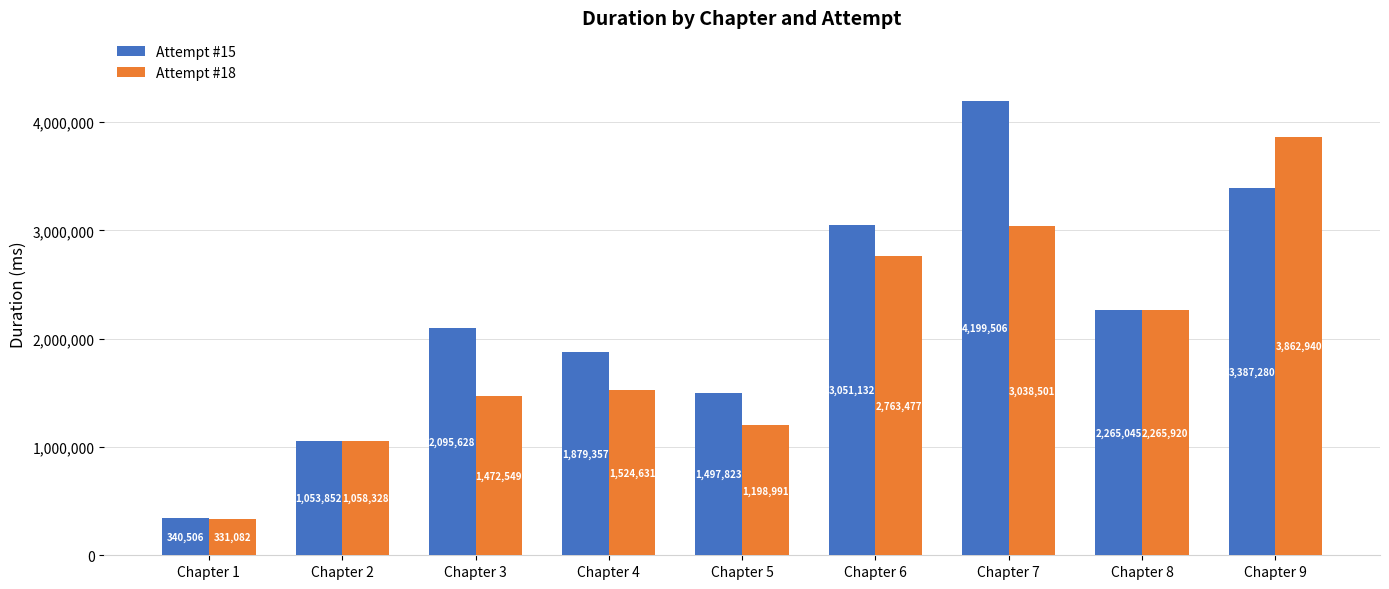

At which label is Attempt #15 closest to 2270006?

Chapter 8